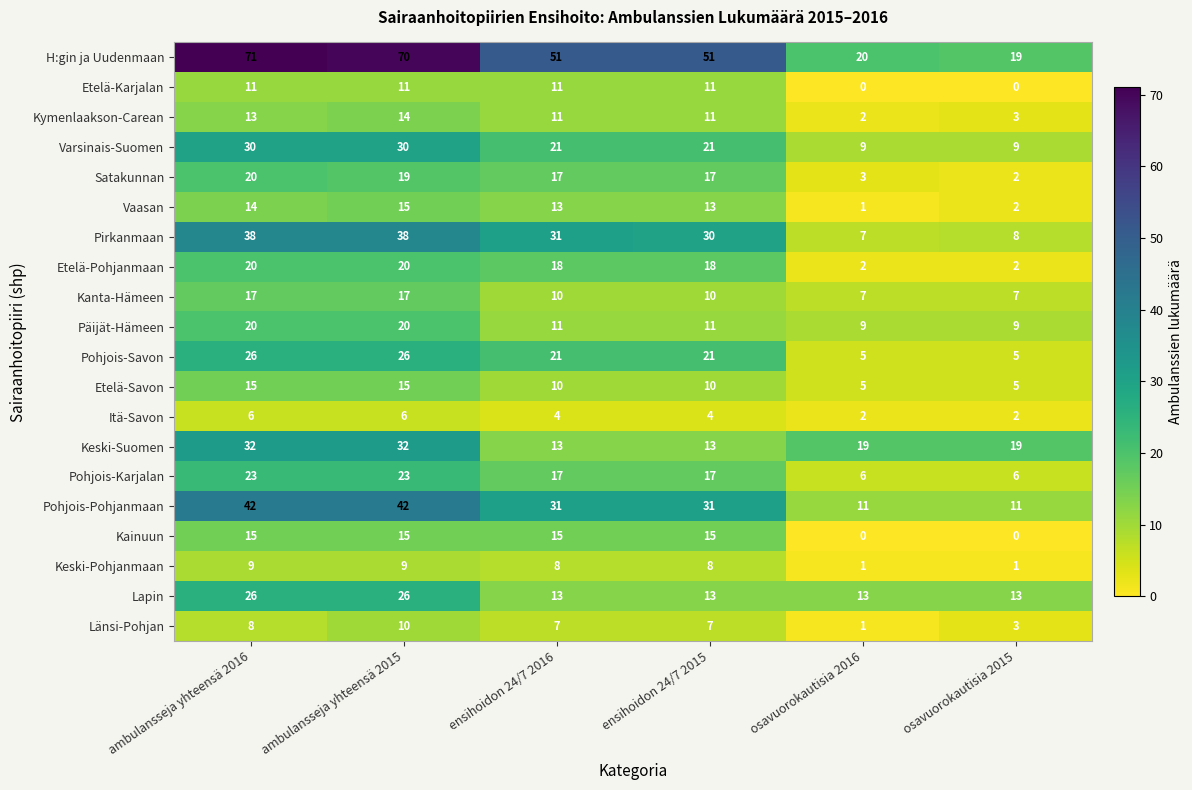

What is the sum of the Itä-Savon values at osavuorokautisia 2015 and osavuorokautisia 2016?

4